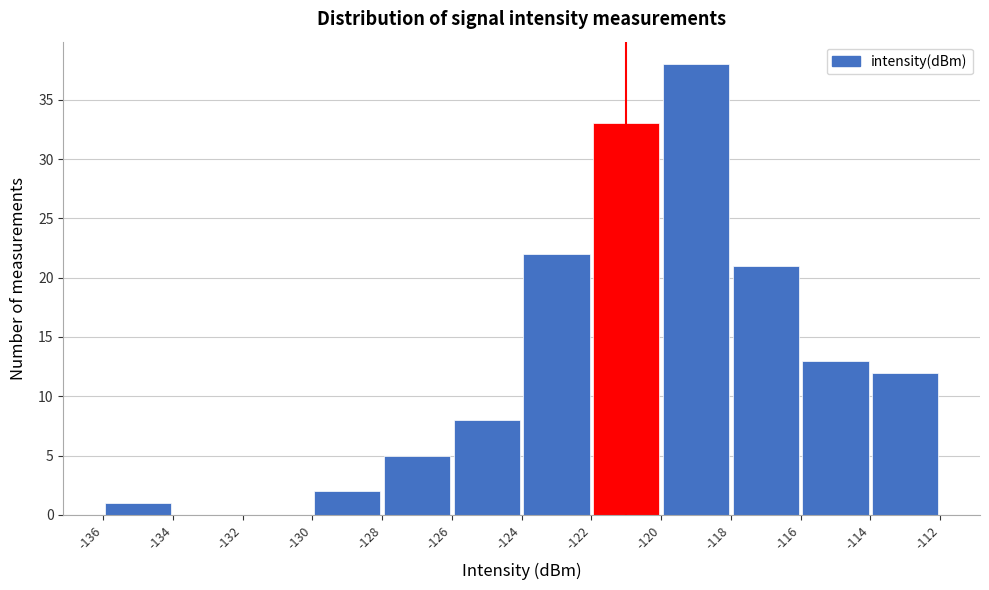

Which range on the x-axis has the tallest bar?

-120 to -118